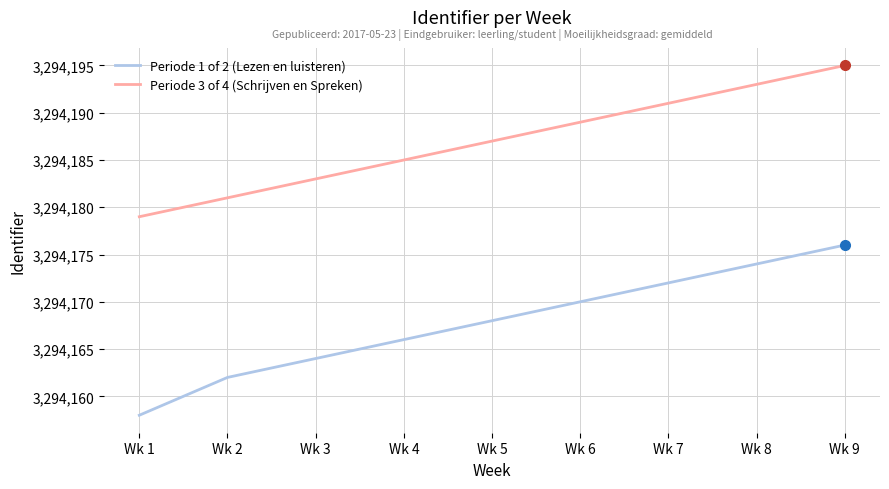

What is the average value of the Periode 1 of 2 (Lezen en luisteren) series?

3294168